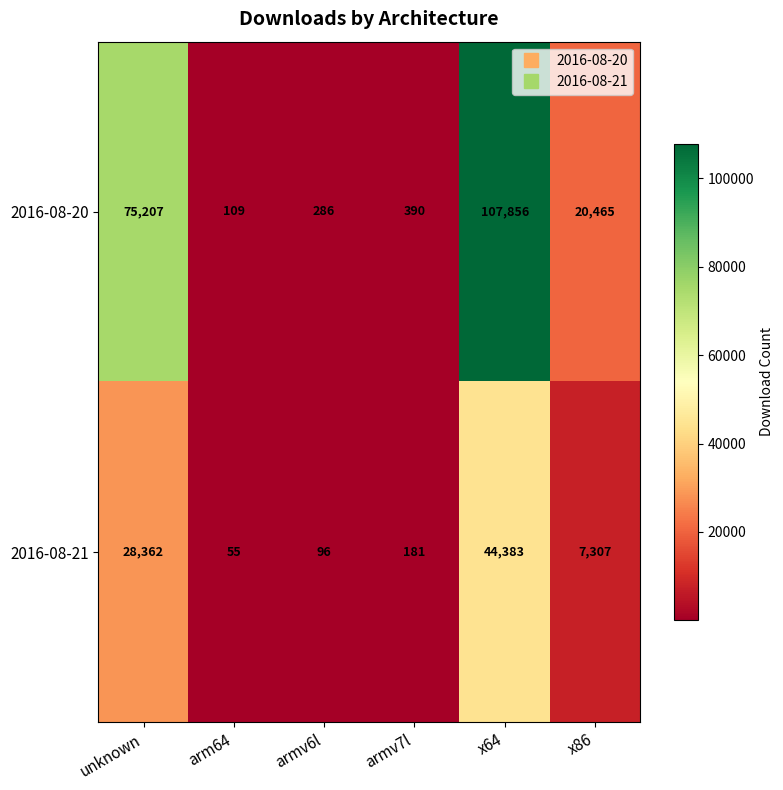

What is the sum of the 2016-08-20 values at armv7l and x86?

20855